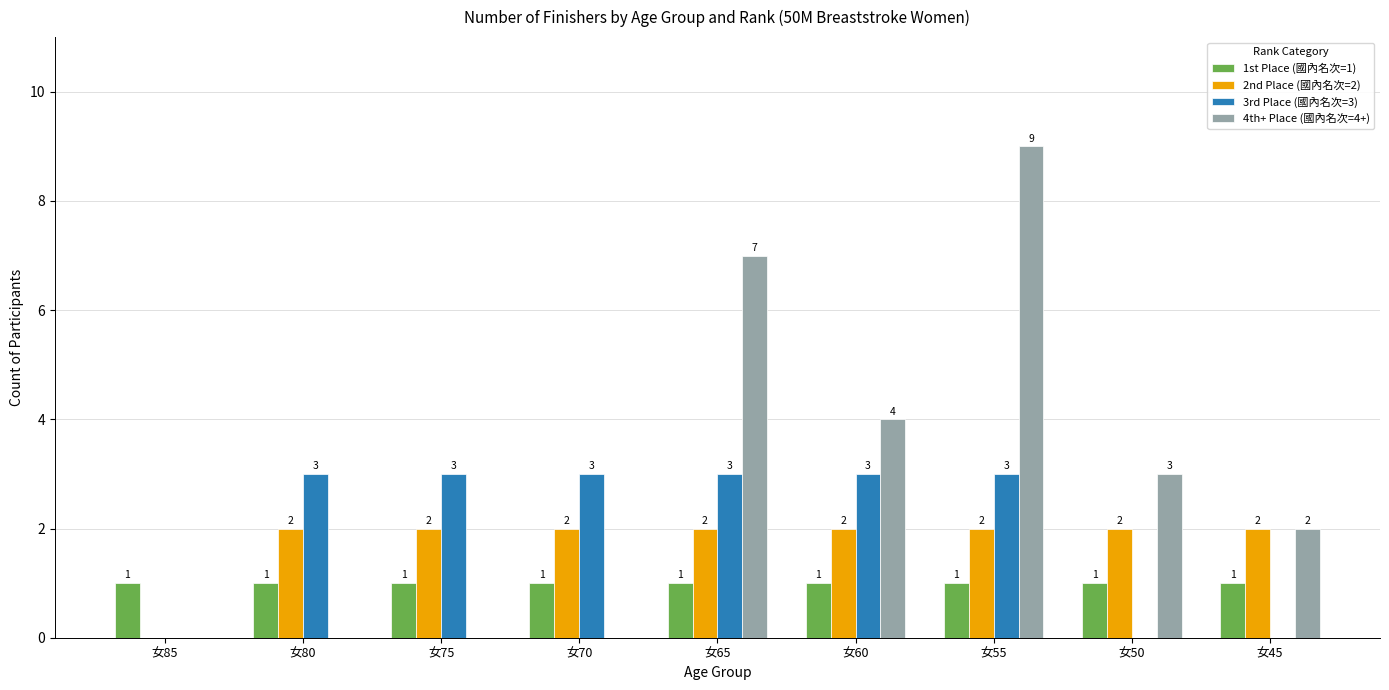

Which series changed the most between 女65 and 女45?

4th+ Place (國內名次=4+)